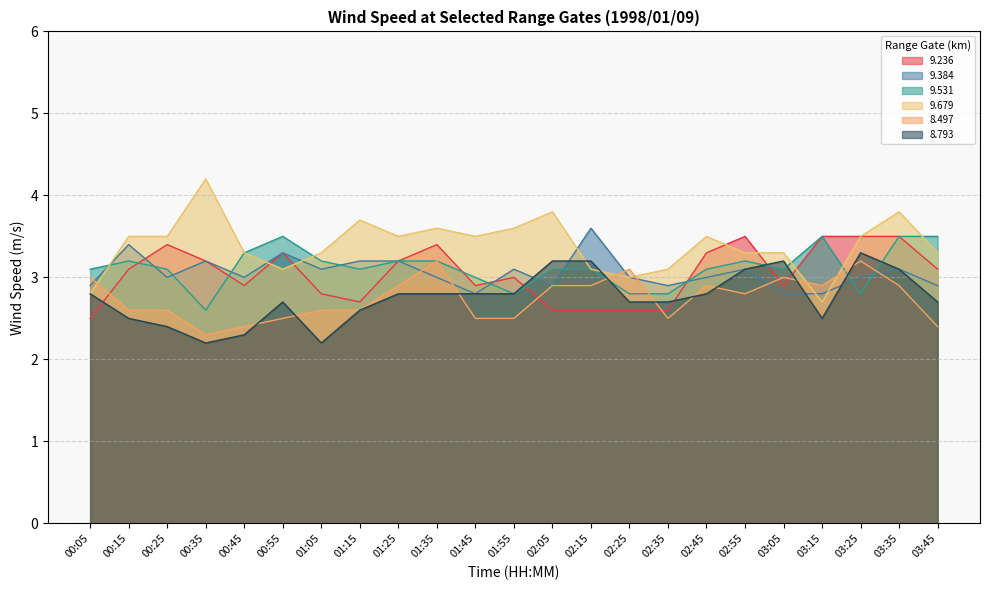

What is the label of the 12th point from the right?

01:55